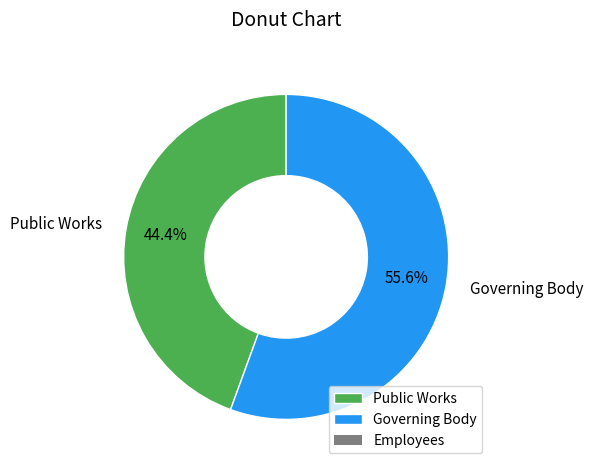

Does any single category account for the majority?

Yes